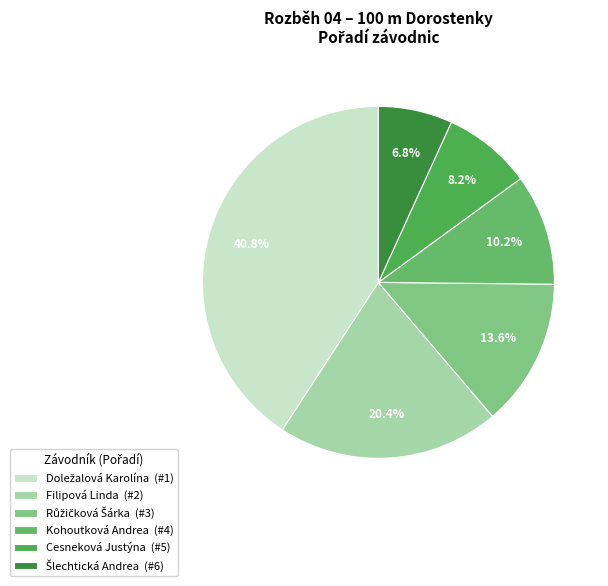

Does Filipová Linda represent more than half of the total?

No